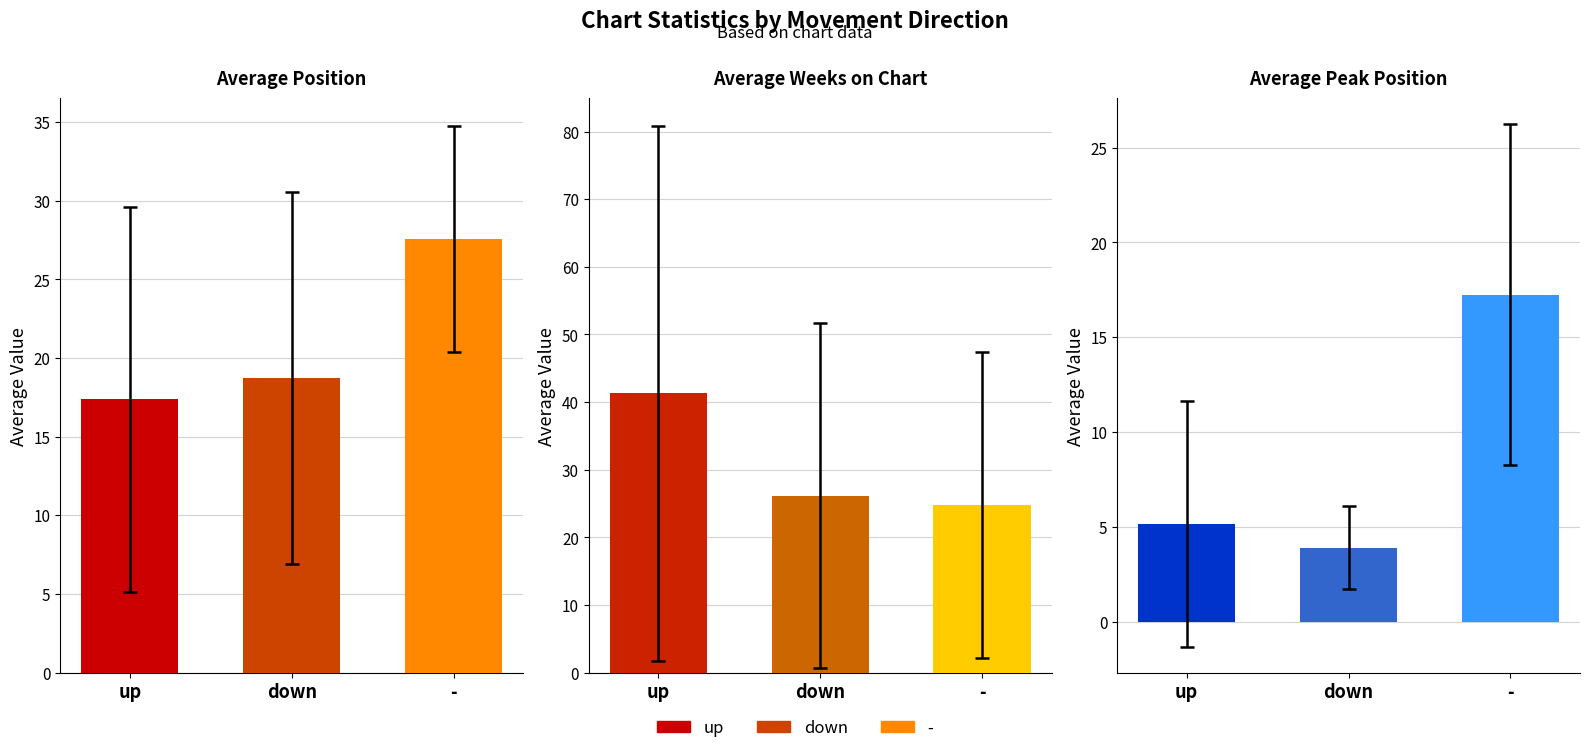

Where is Average Weeks on Chart nearest to the value 33?

down